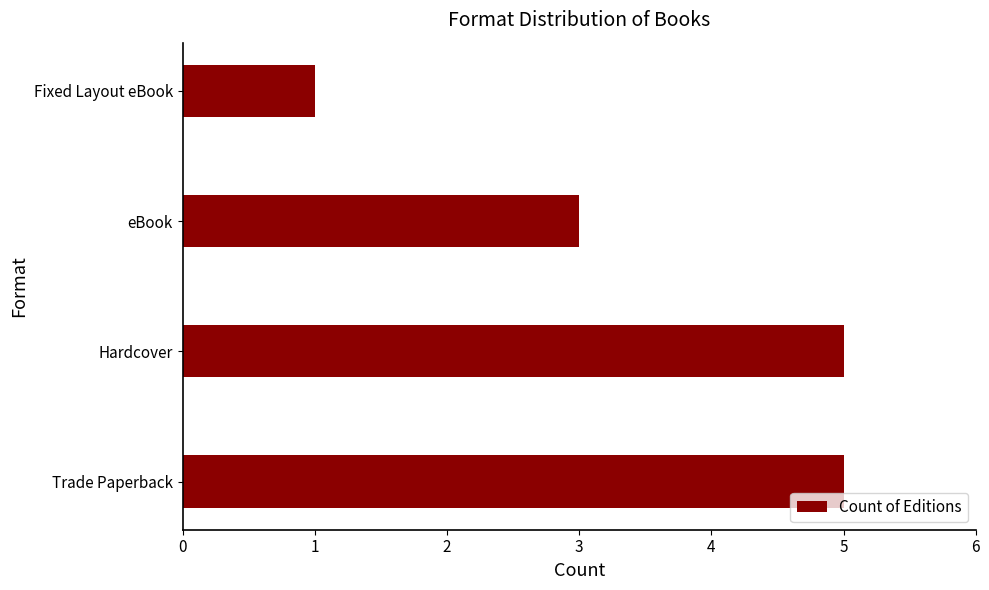

How many distinct data groups are displayed?

1